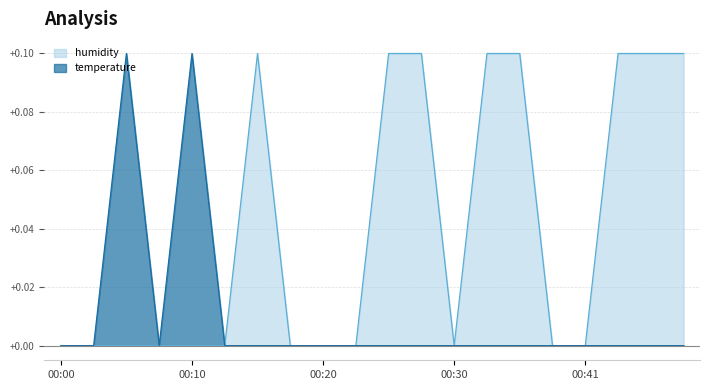

At which category does temperature reach its first local valley?

00:07